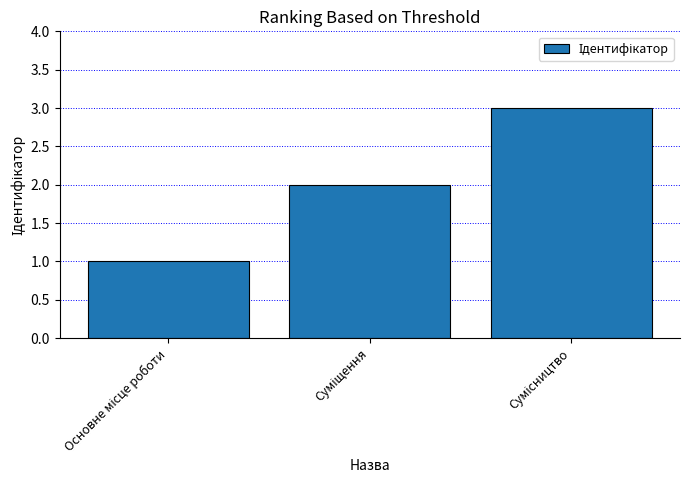

What is the smallest value displayed?

1